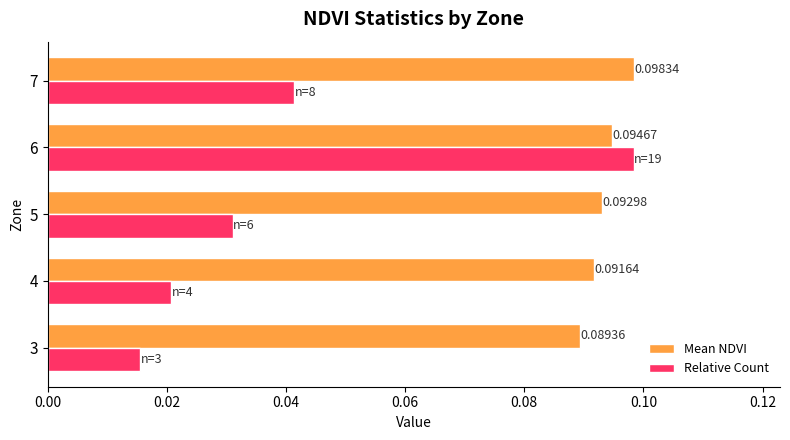

List the labels in order of Relative Count value, smallest first.

3, 4, 5, 7, 6